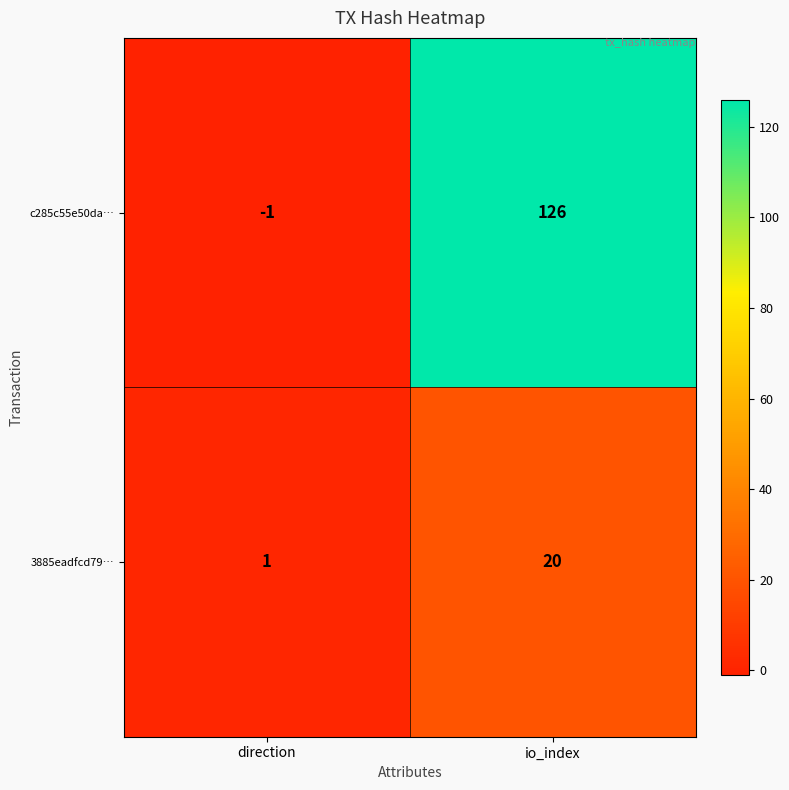

List the series in order of their peak value, lowest first.

3885eadfcd79…, c285c55e50da…